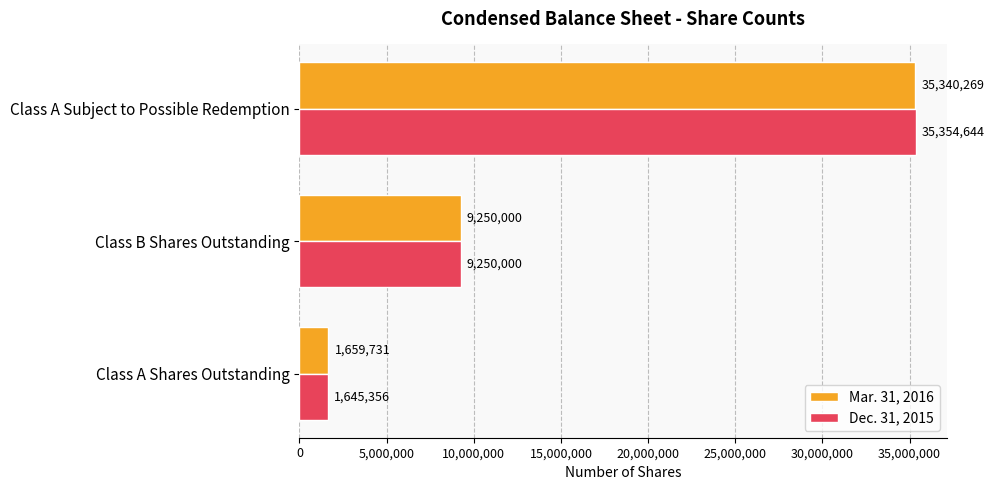

At which label is Mar. 31, 2016 closest to 18500000?

Class B Shares Outstanding